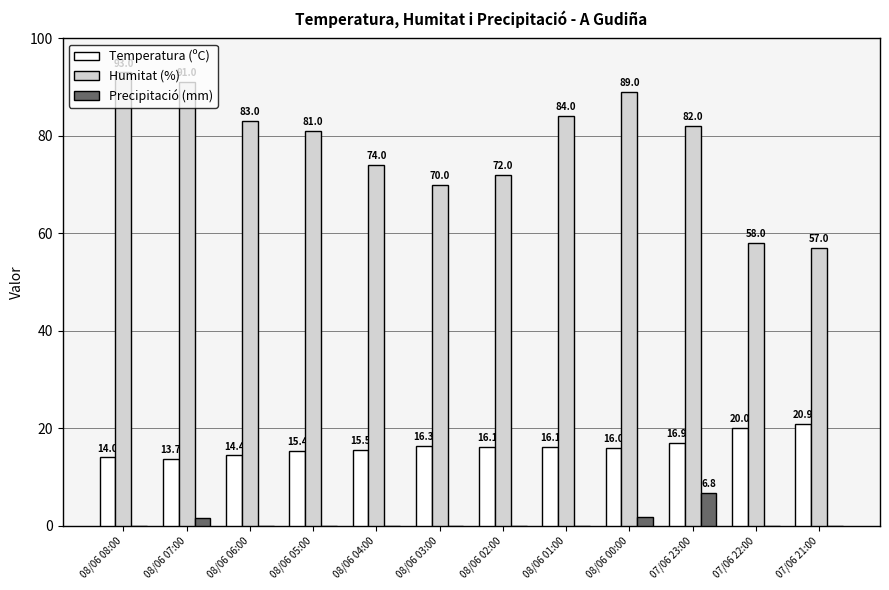

Between 08/06 03:00 and 08/06 00:00, which series saw the biggest shift?

Humitat (%)